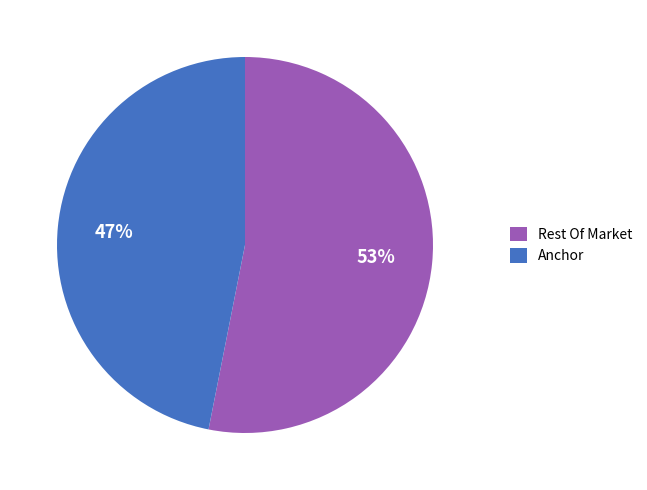

To the nearest percent, what is the difference between the Rest Of Market and Anchor slice percentages?

6%